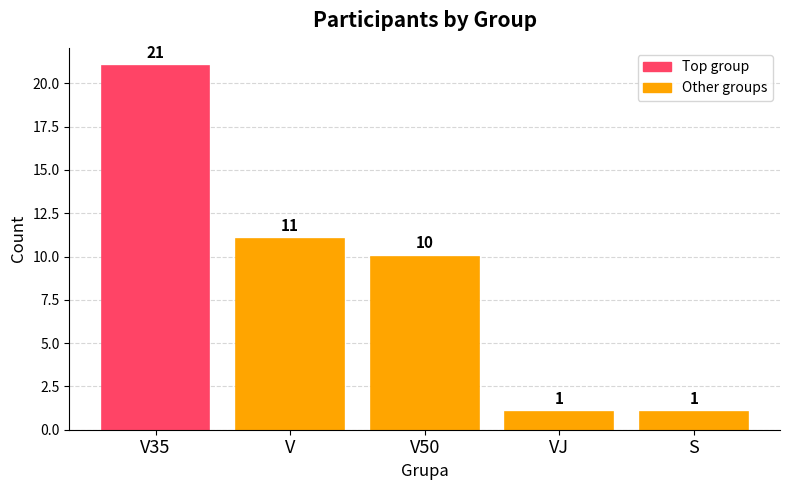

What is the sum of the values at V35 and VJ?

22